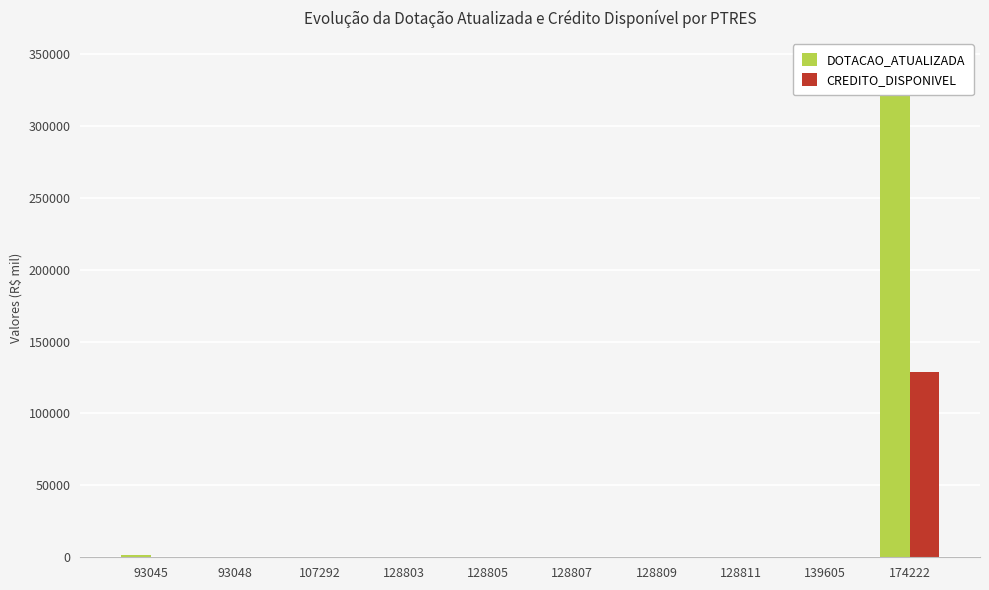

Rank the categories by CREDITO_DISPONIVEL value from highest to lowest.

174222, 107292, 93048, 139605, 128803, 128807, 128809, 128805, 128811, 93045